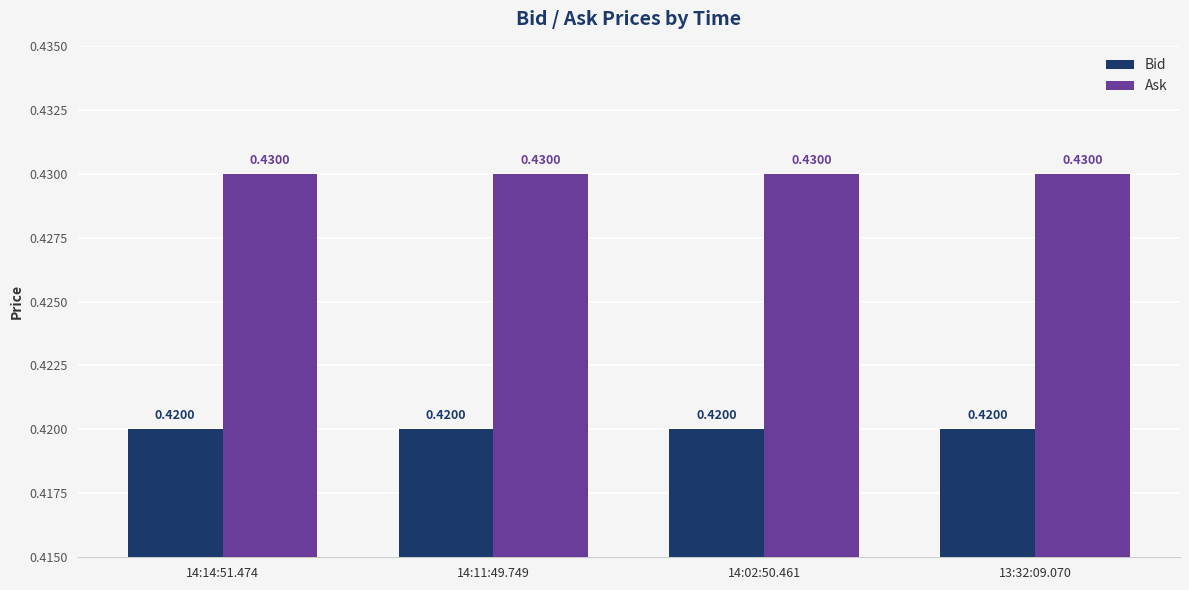

Is it true that Ask equals 0.8 at 14:02:50.461?

False